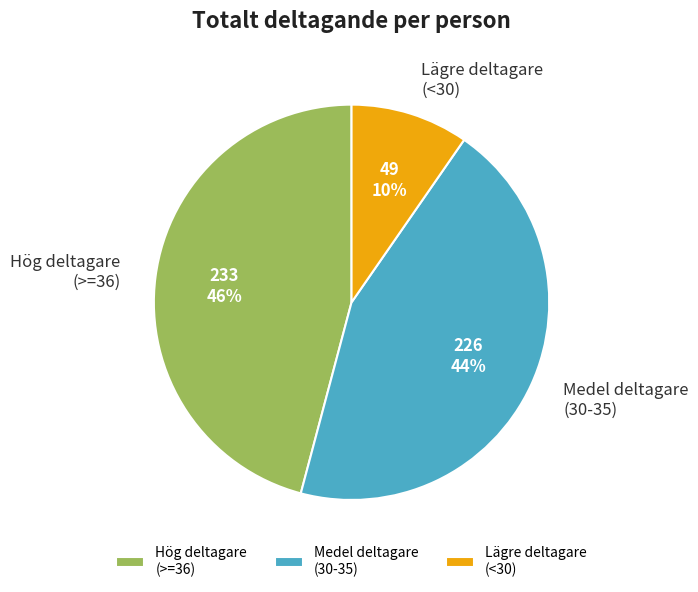

Which category has the biggest portion of the pie?

Hög deltagare (>=36)